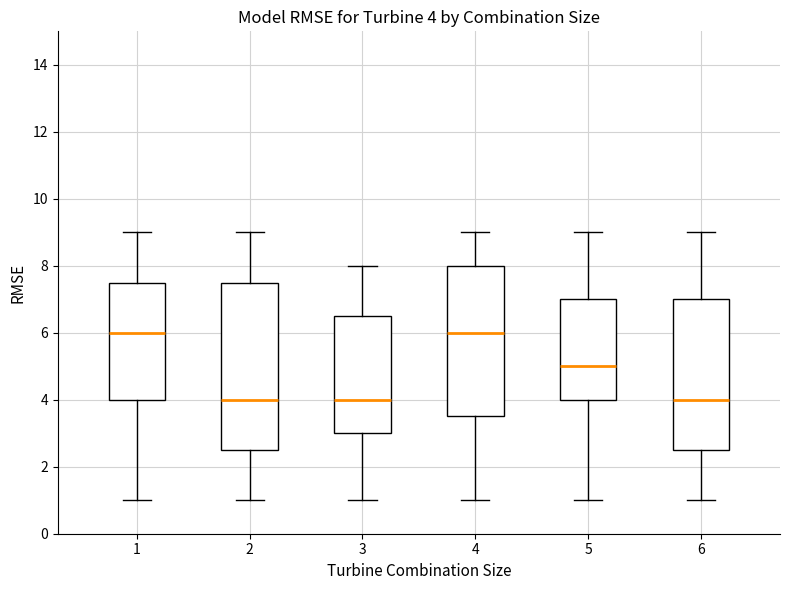

Which box is the tallest, from its lower edge to its upper edge?

2